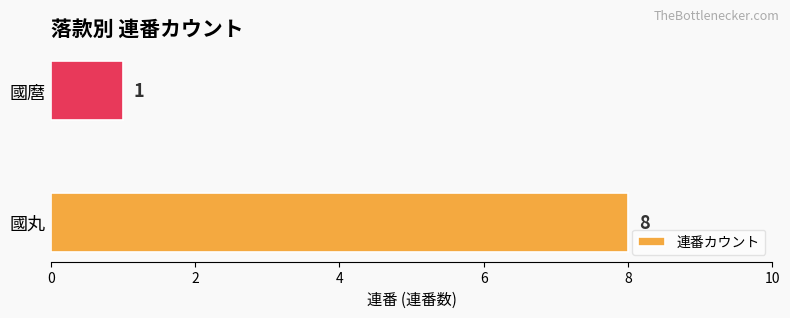

The value at 國丸 is 8. True or false?

True